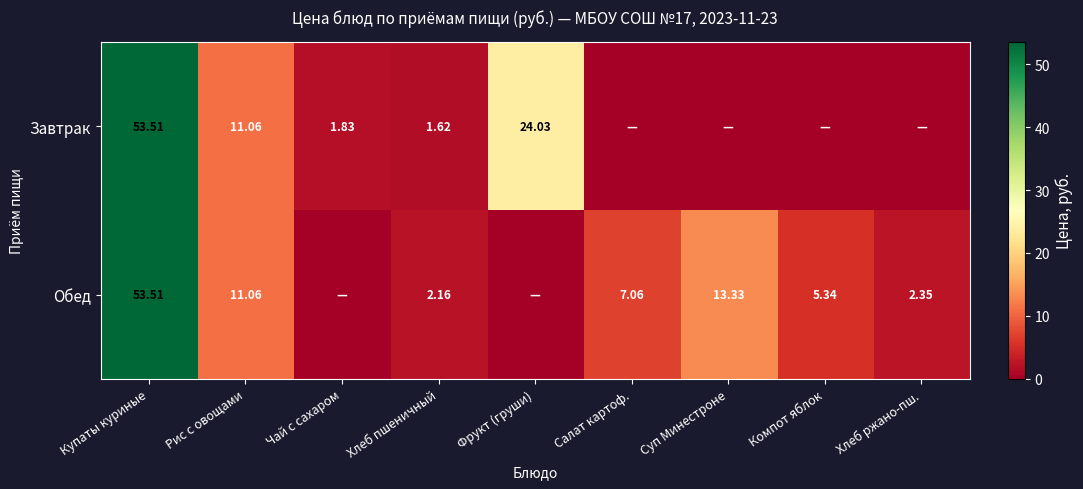

Which label corresponds to the largest value in the chart?

Купаты куриные